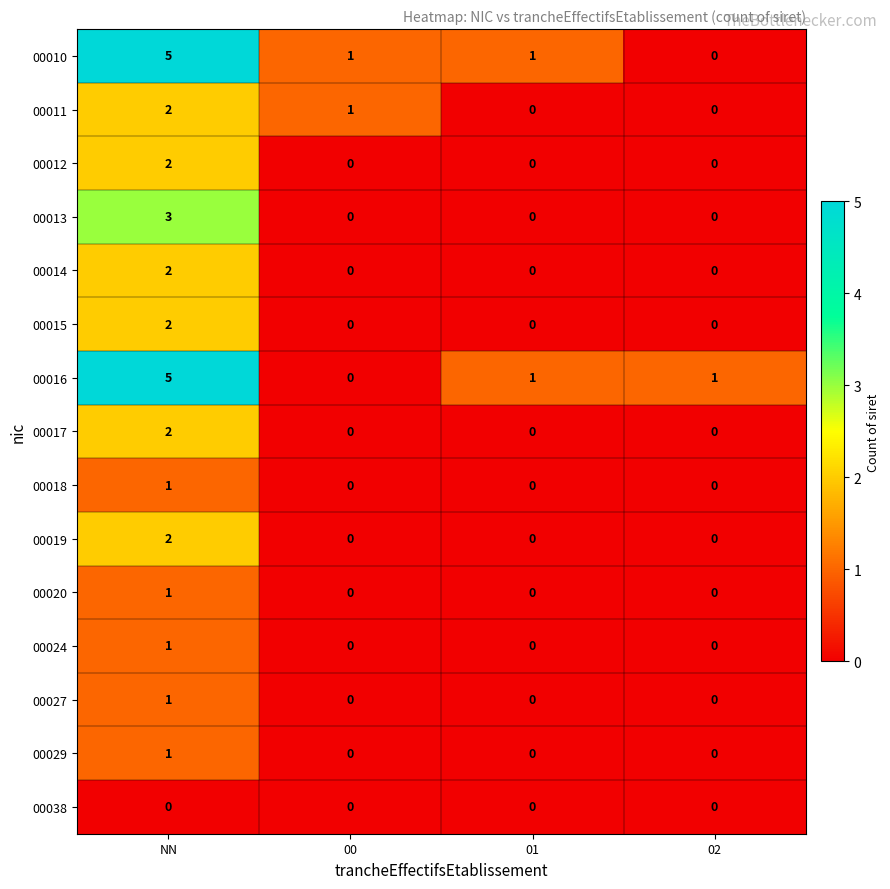

What is the highest value of the 00016 series?

5